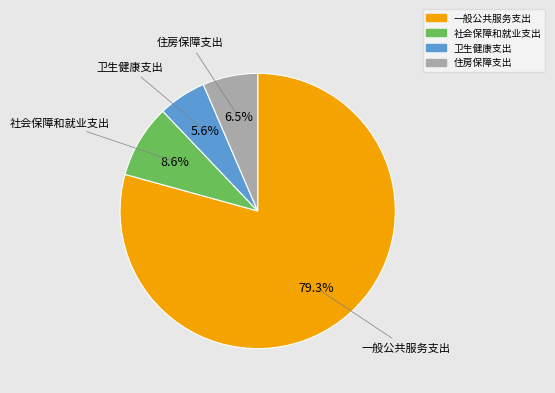

To the nearest percent, what is the average slice percentage?

25%